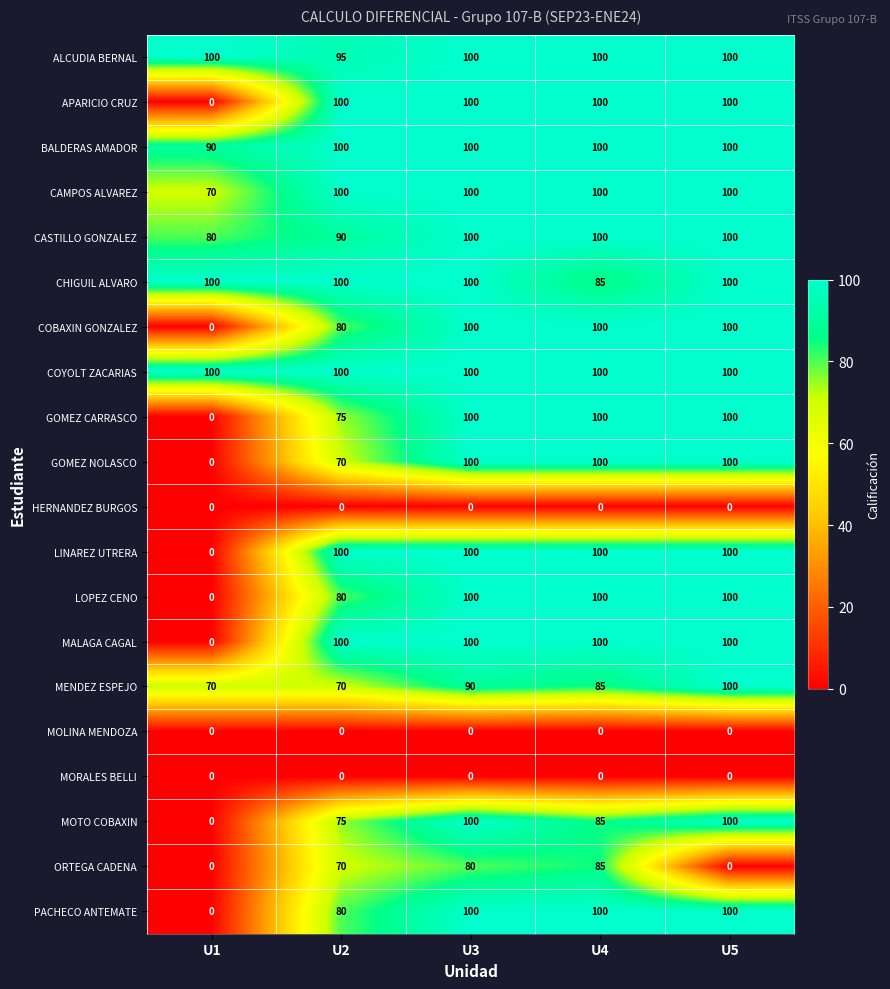

How many values in the APARICIO CRUZ series are below 100?

1